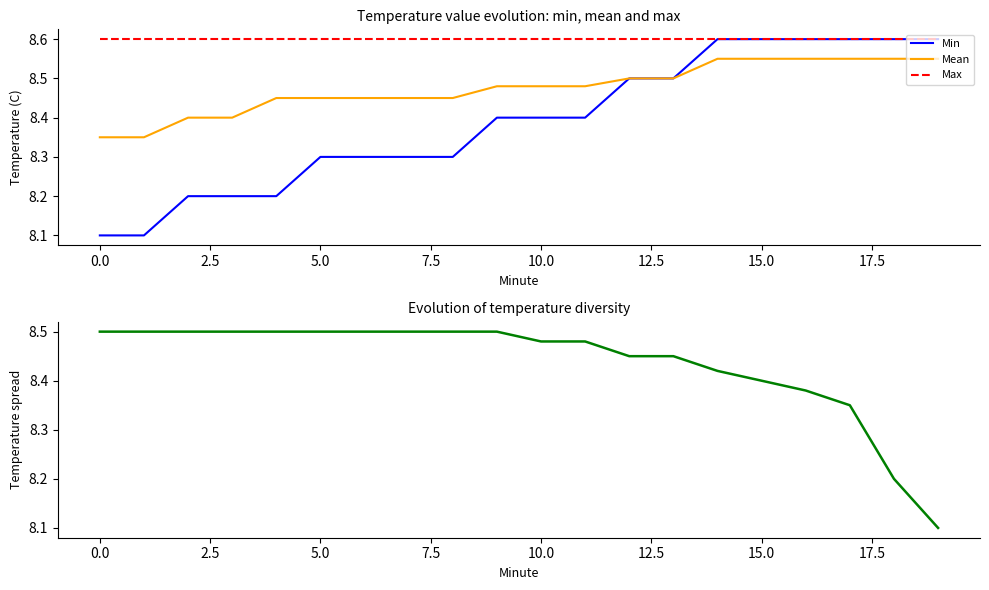

What is the difference between the maximum and minimum values in the Mean series?

0.2